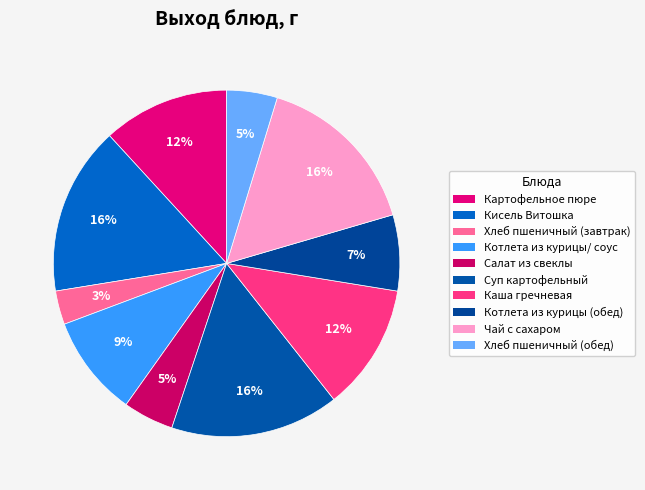

How many slices are in this pie chart?

10